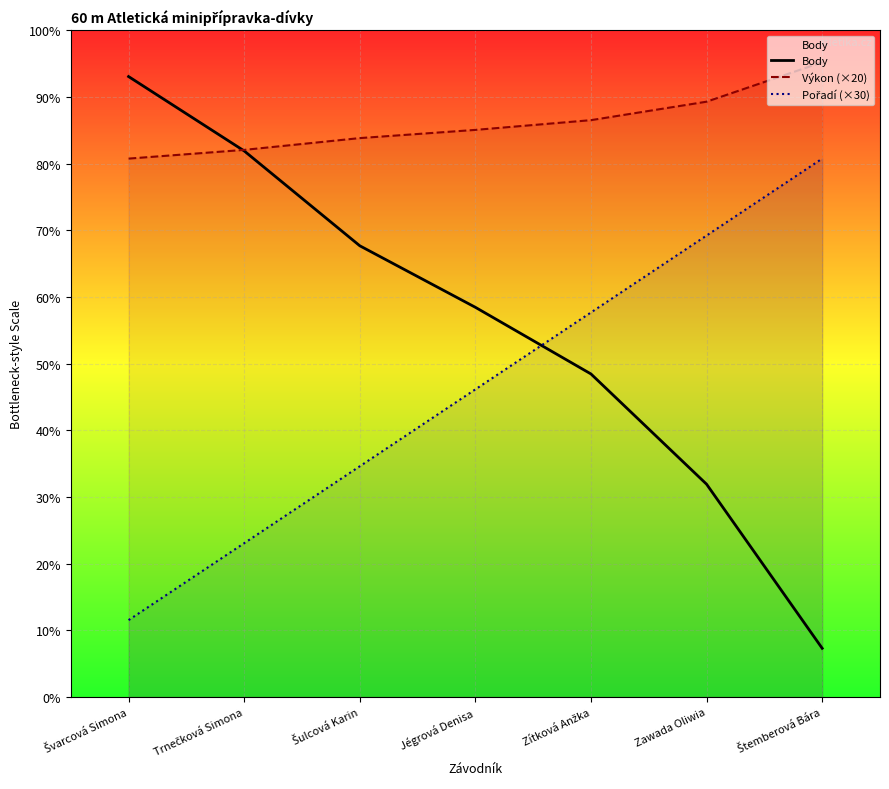

What is the smallest value displayed?

19.0